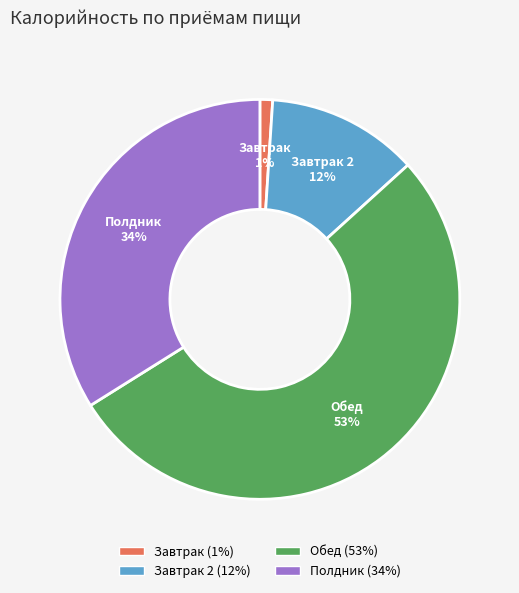

Is there a majority slice in this chart?

Yes